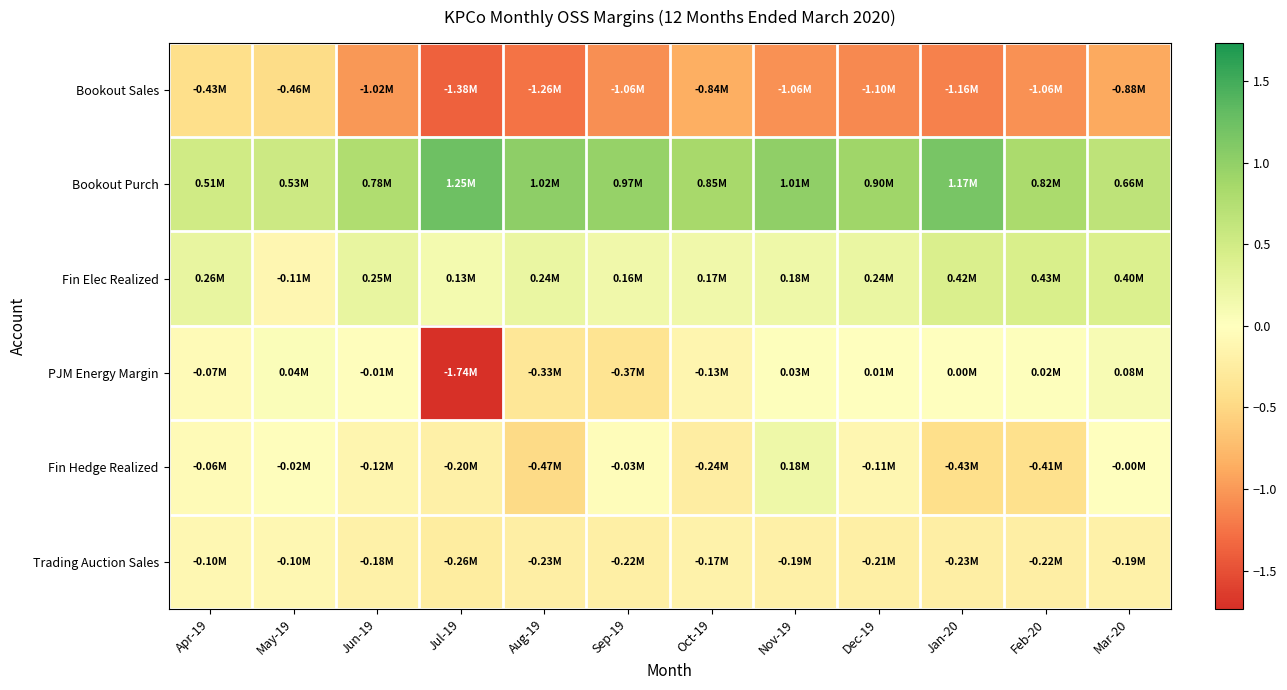

At how many categories does at least one series exceed 0?

12